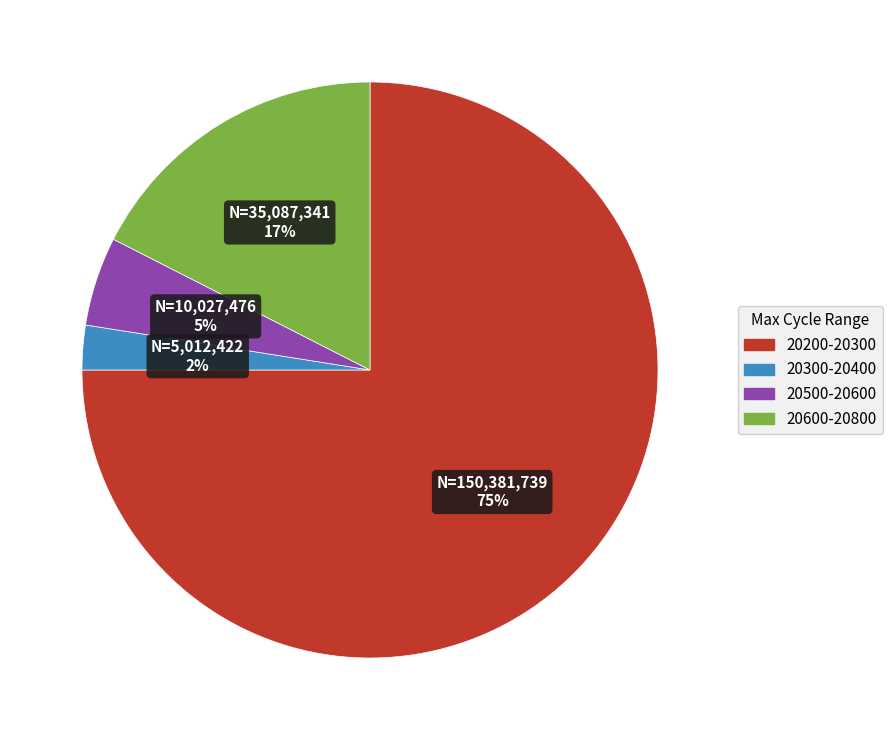

Is there any slice that represents more than half of the pie?

Yes